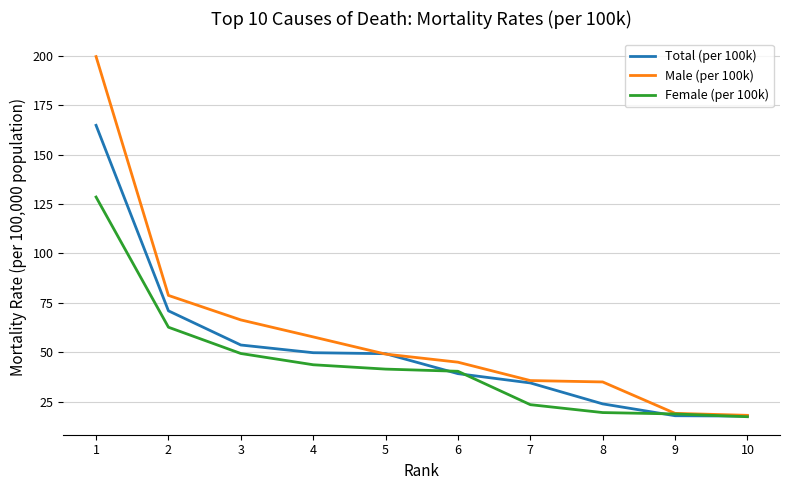

The Male (per 100k) series shows 16.8 at 7. True or false?

False